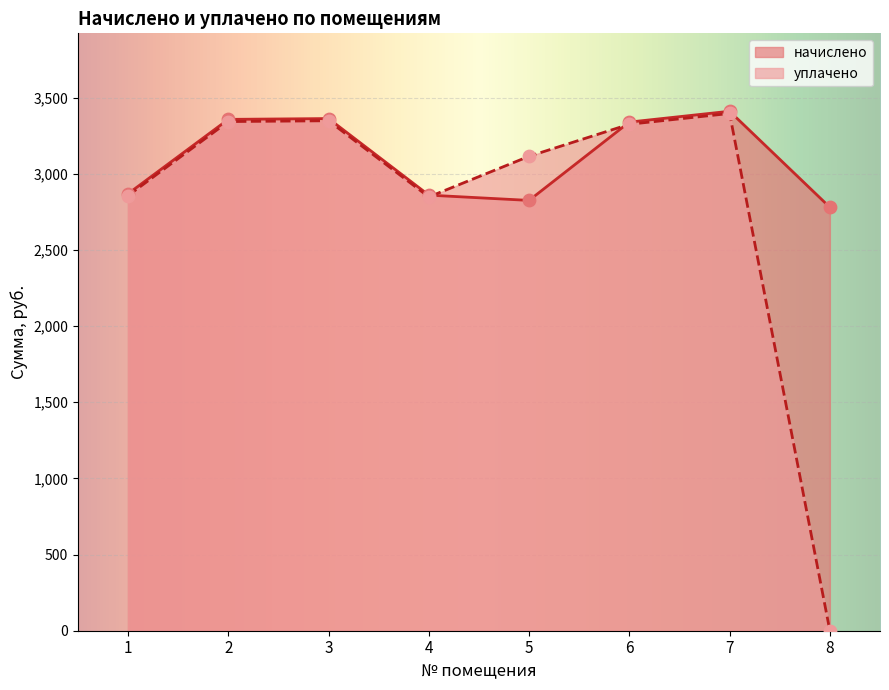

What are all the series names shown in the legend?

начислено, уплачено